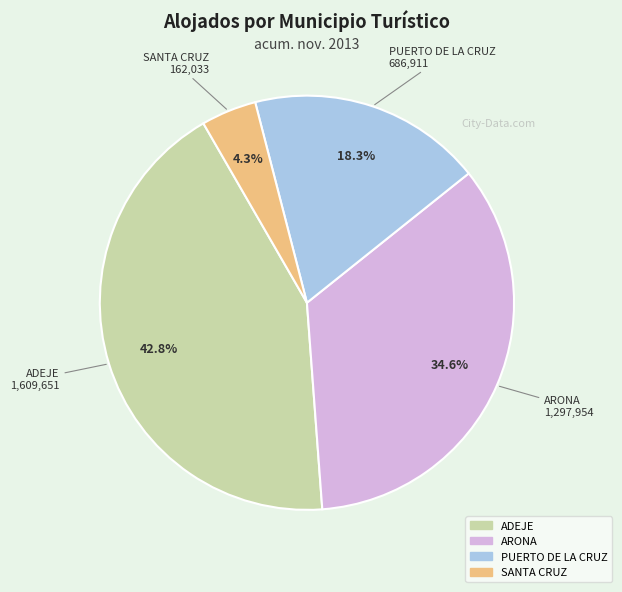

To the nearest percent, what is the combined percentage of ARONA and PUERTO DE LA CRUZ?

53%